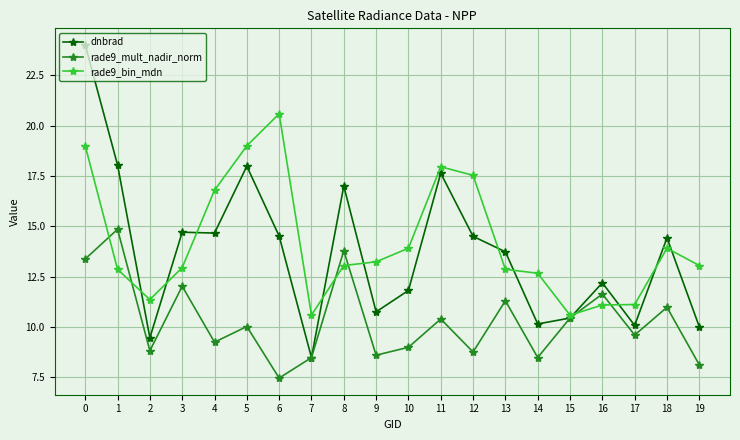

What is the lowest value of the rade9_mult_nadir_norm series?

7.5